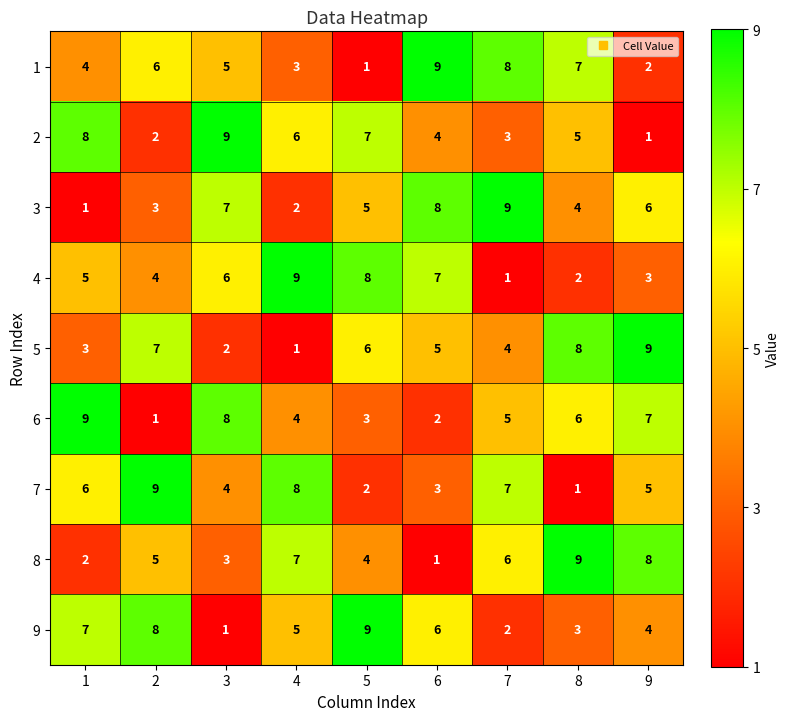

Which category has the highest value in the 1 series?

6